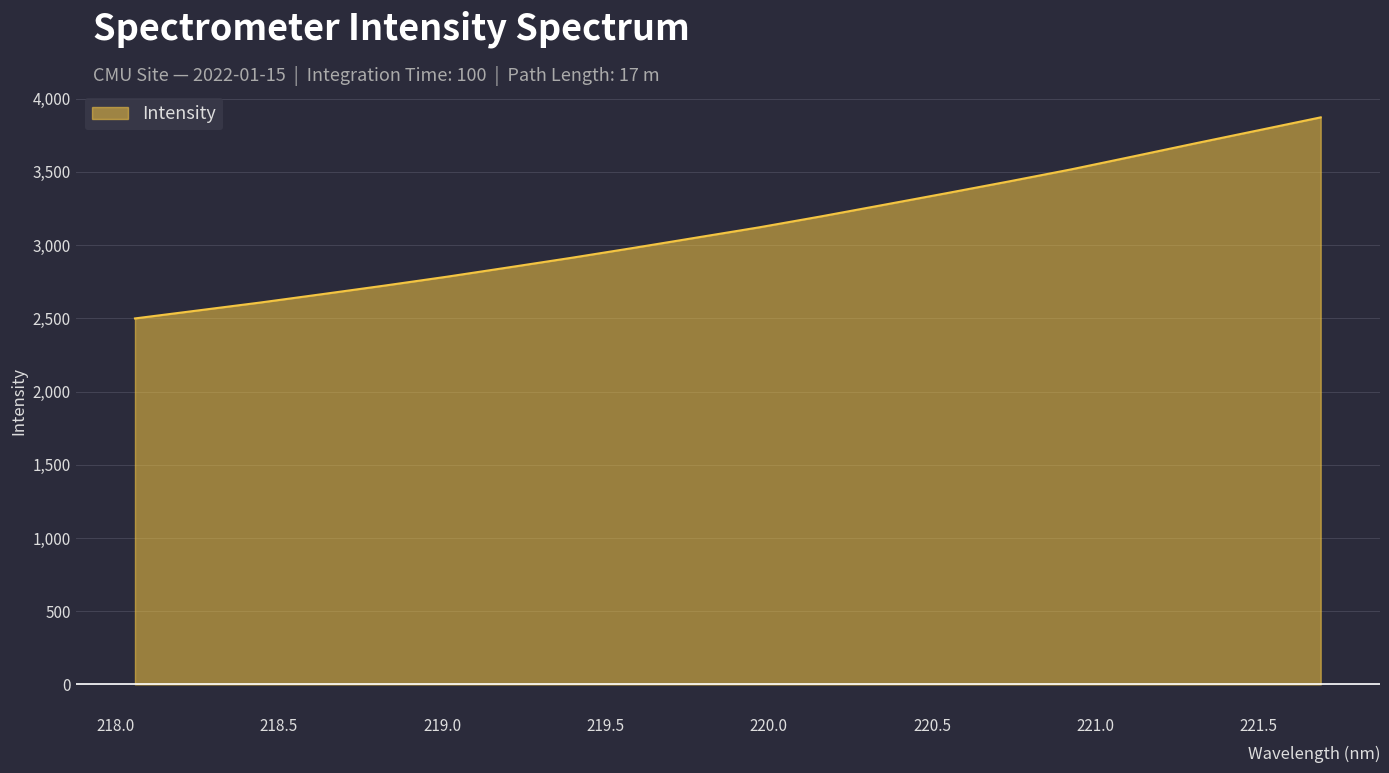

What is the difference between the maximum and second lowest values?

1319.0